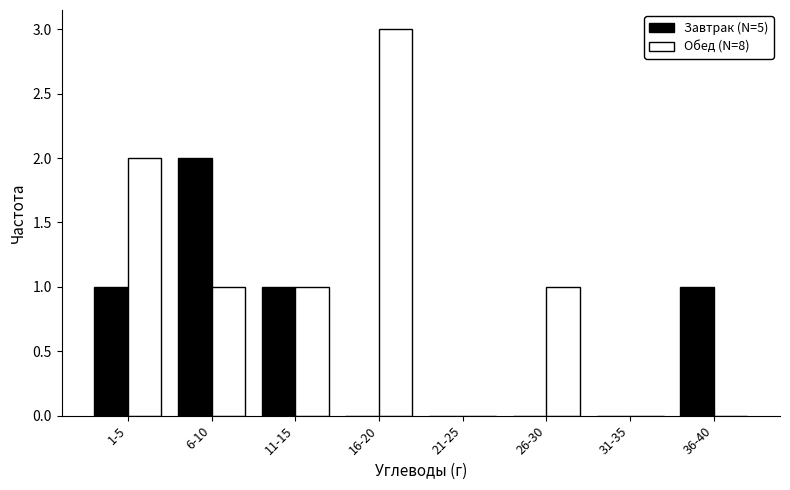

Reading left to right, transcribe all the data shown in this chart.

Завтрак (N=5): 1-5=1	6-10=2	11-15=1	16-20=0	21-25=0	26-30=0	31-35=0	36-40=1
Обед (N=8): 1-5=2	6-10=1	11-15=1	16-20=3	21-25=0	26-30=1	31-35=0	36-40=0